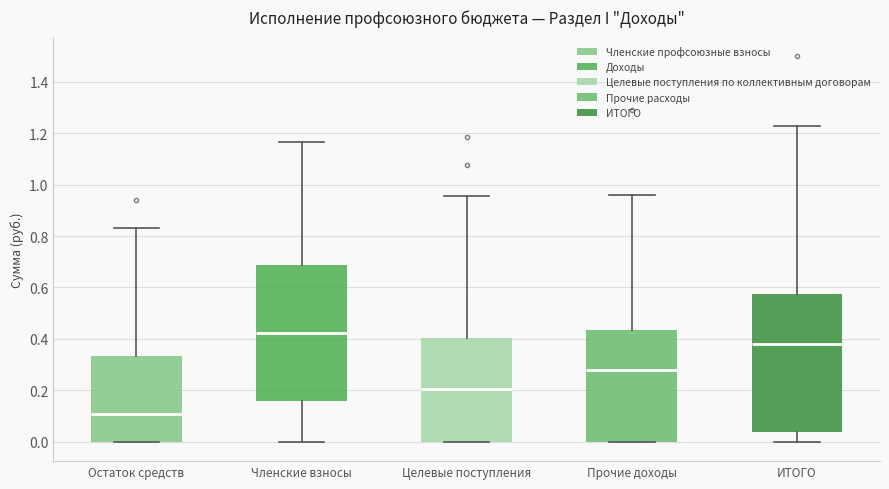

Reading left to right, transcribe this box plot: for each box, give where its median line is, the range the box spans, and where its two whiskers end, as read against the y-axis. The values are not printed on the chart, so give them approximately, as read against the axis.

Остаток средств: median 0.10, box 0.00 to 0.34, whiskers 0.00 to 0.84
Членские взносы: median 0.42, box 0.16 to 0.68, whiskers 0.00 to 1.16
Целевые поступления: median 0.20, box 0.00 to 0.40, whiskers 0.00 to 0.96
Прочие доходы: median 0.28, box 0.00 to 0.44, whiskers 0.00 to 0.96
ИТОГО: median 0.38, box 0.04 to 0.58, whiskers 0.00 to 1.22